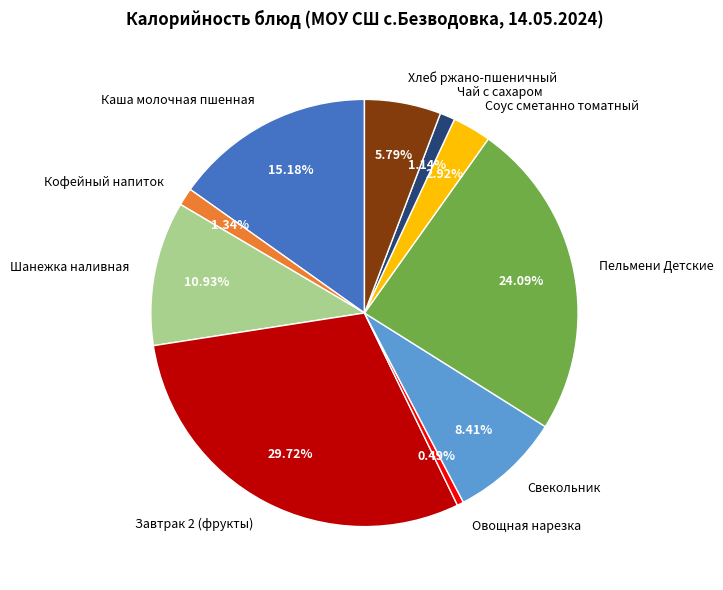

What is the largest slice in the pie chart?

Завтрак 2 (фрукты)